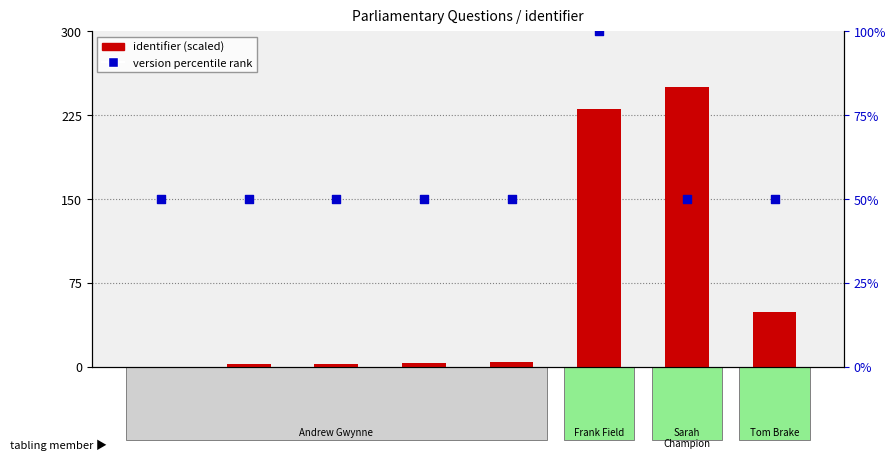

Which series reaches the minimum Y coordinate?

identifier (scaled)